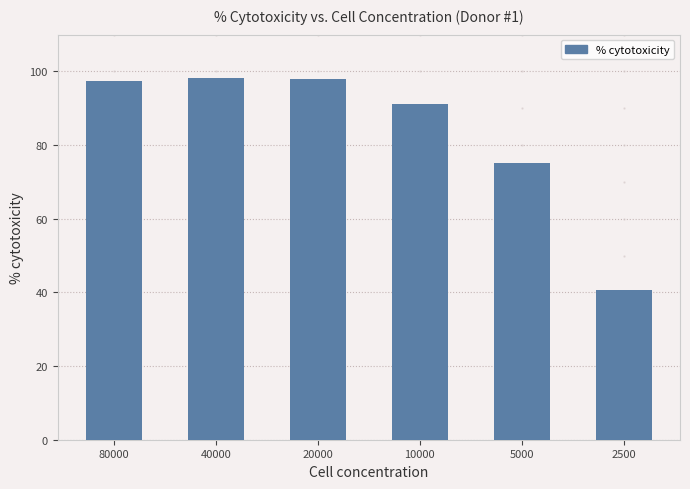

Between 2500 and 10000, which is larger?

10000